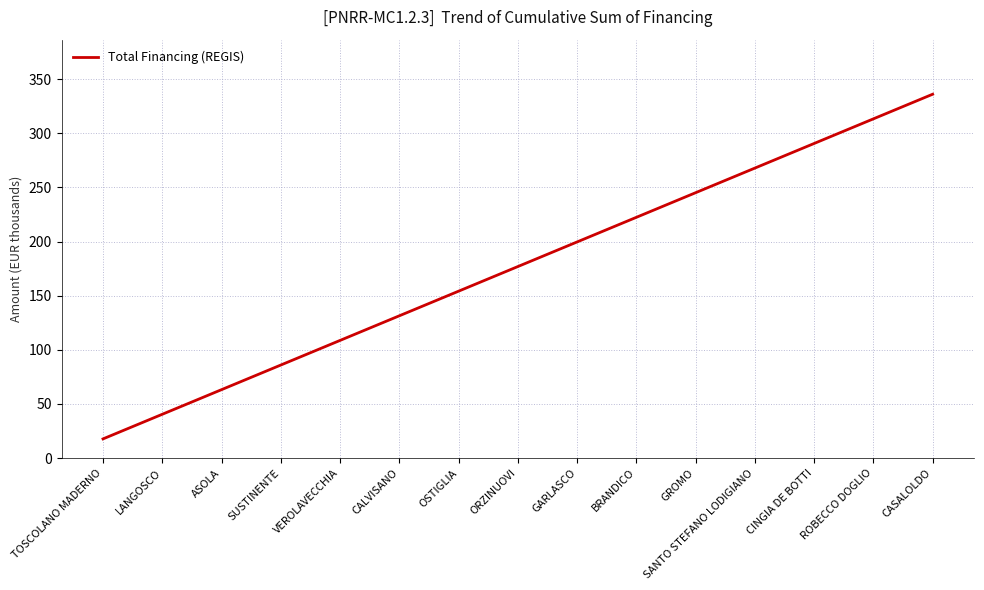

How many lines are shown in the chart?

1